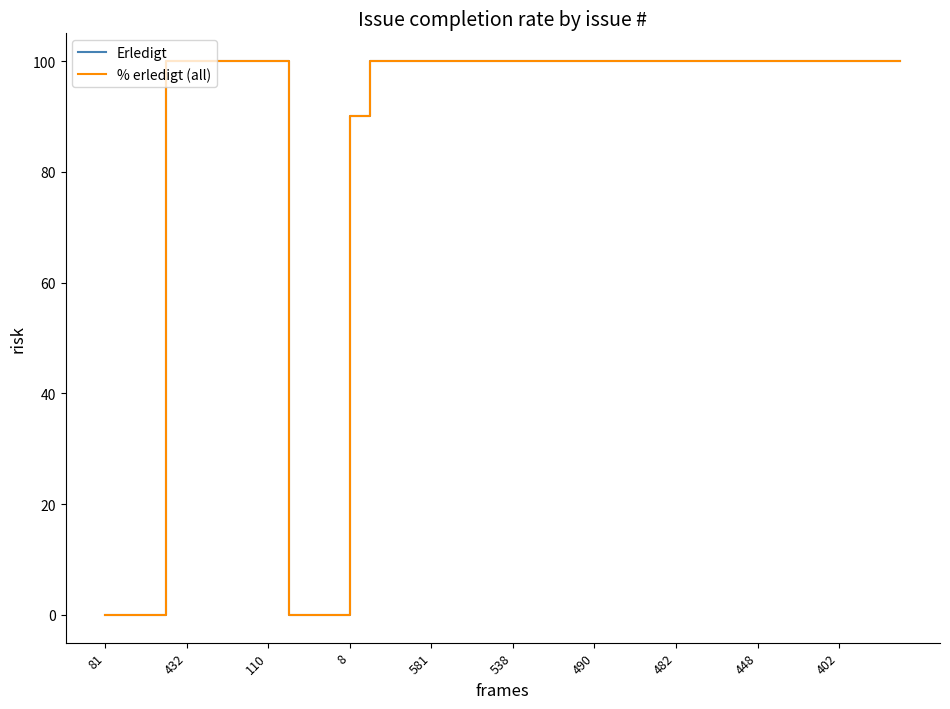

Does the chart display data point markers on the line(s)?

No